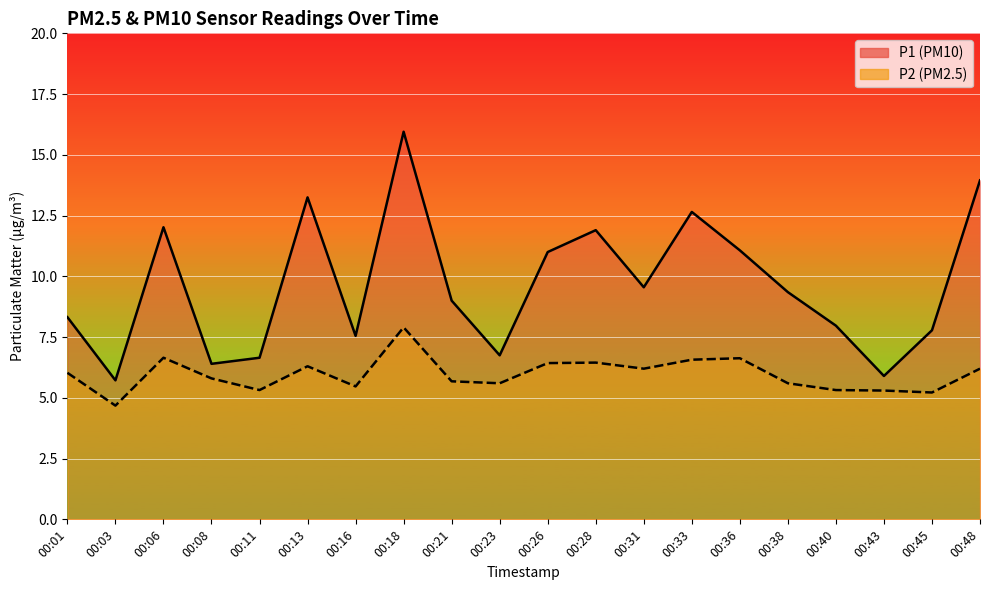

At which category does P2 reach its first local valley?

00:03